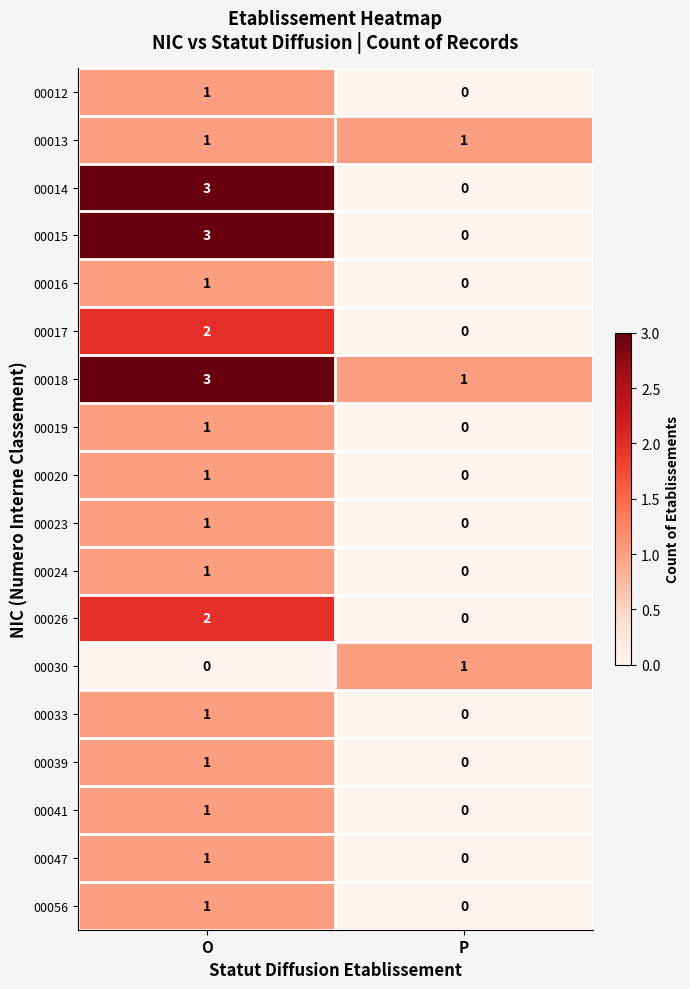

The value of 00023 at O is 1. True or false?

True